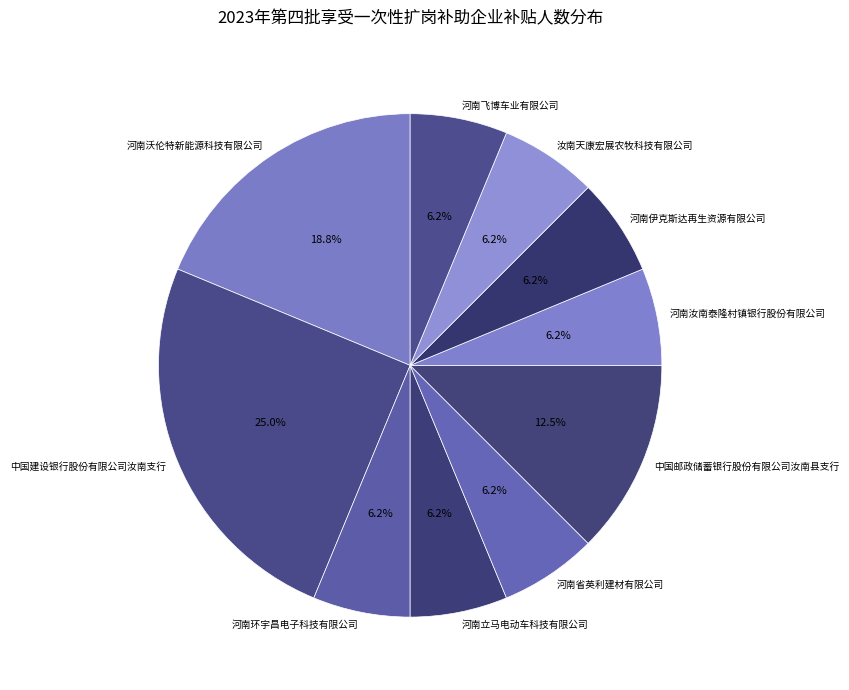

Is 河南沃伦特新能源科技有限公司 the majority of the pie?

No